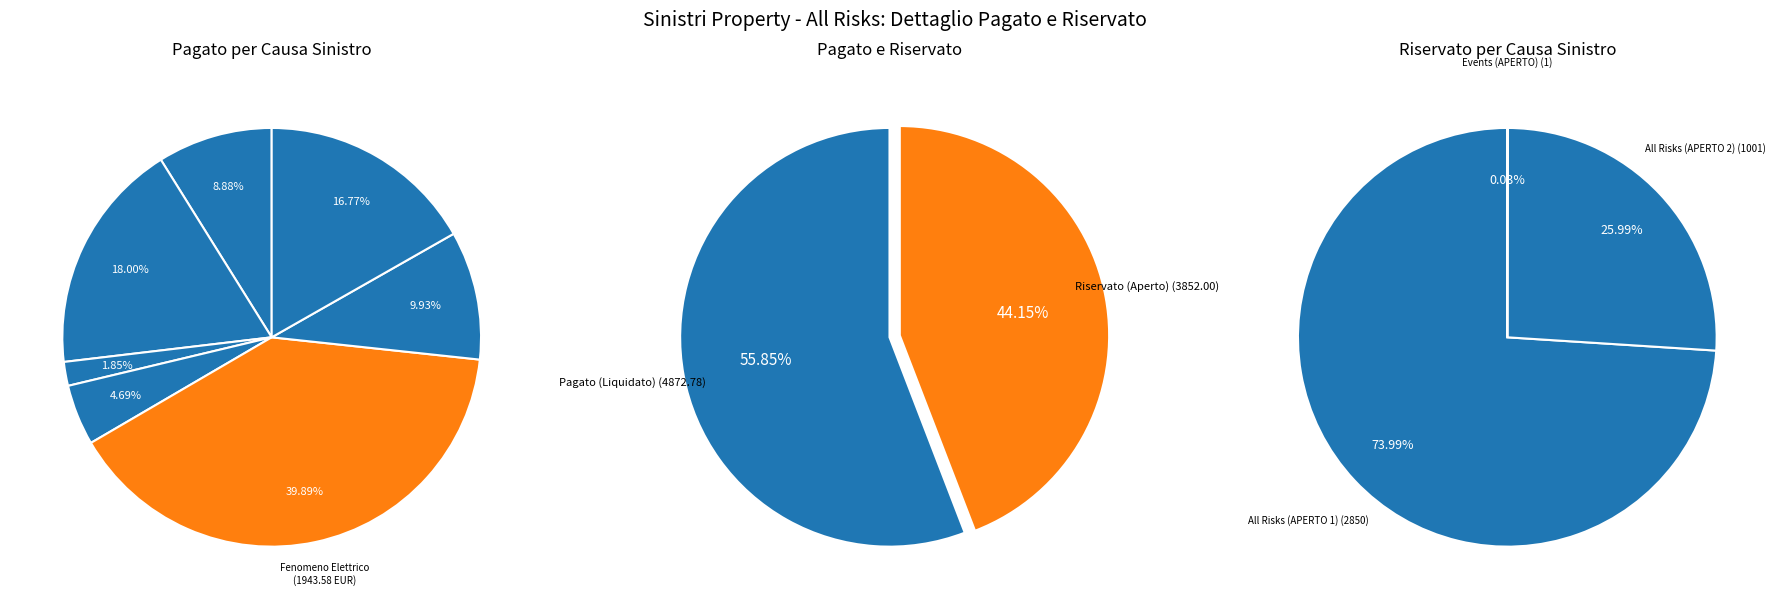

To the nearest percent, what portion does Furto (Effrazione 3) represent?

10%